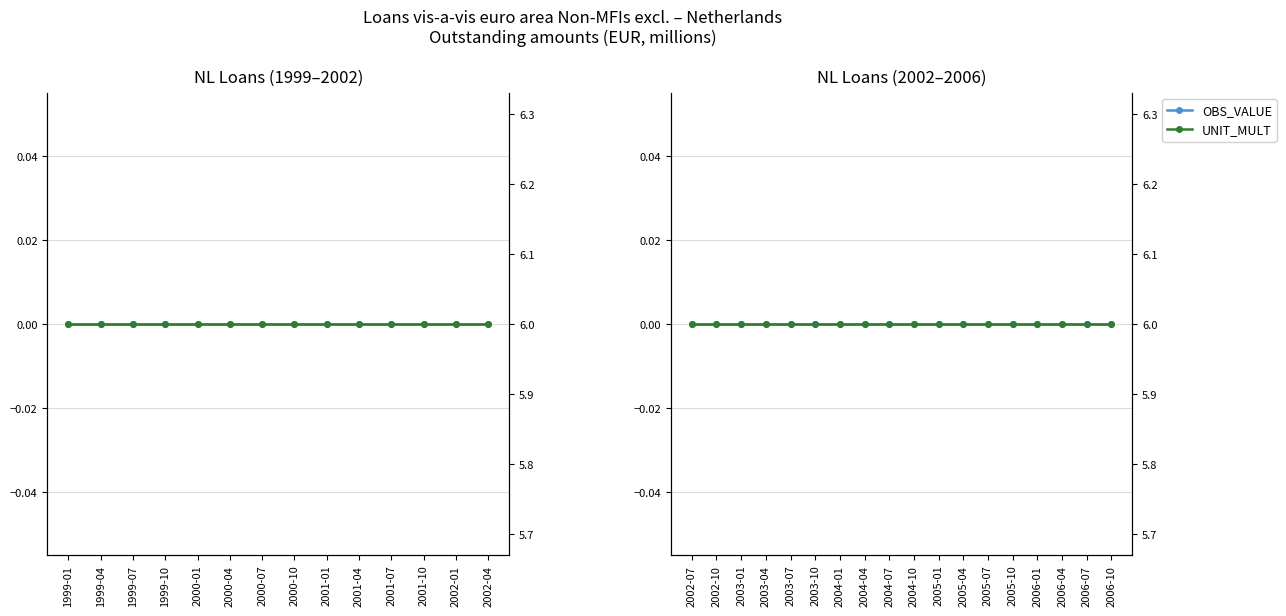

Does the chart have visible grid lines?

Yes